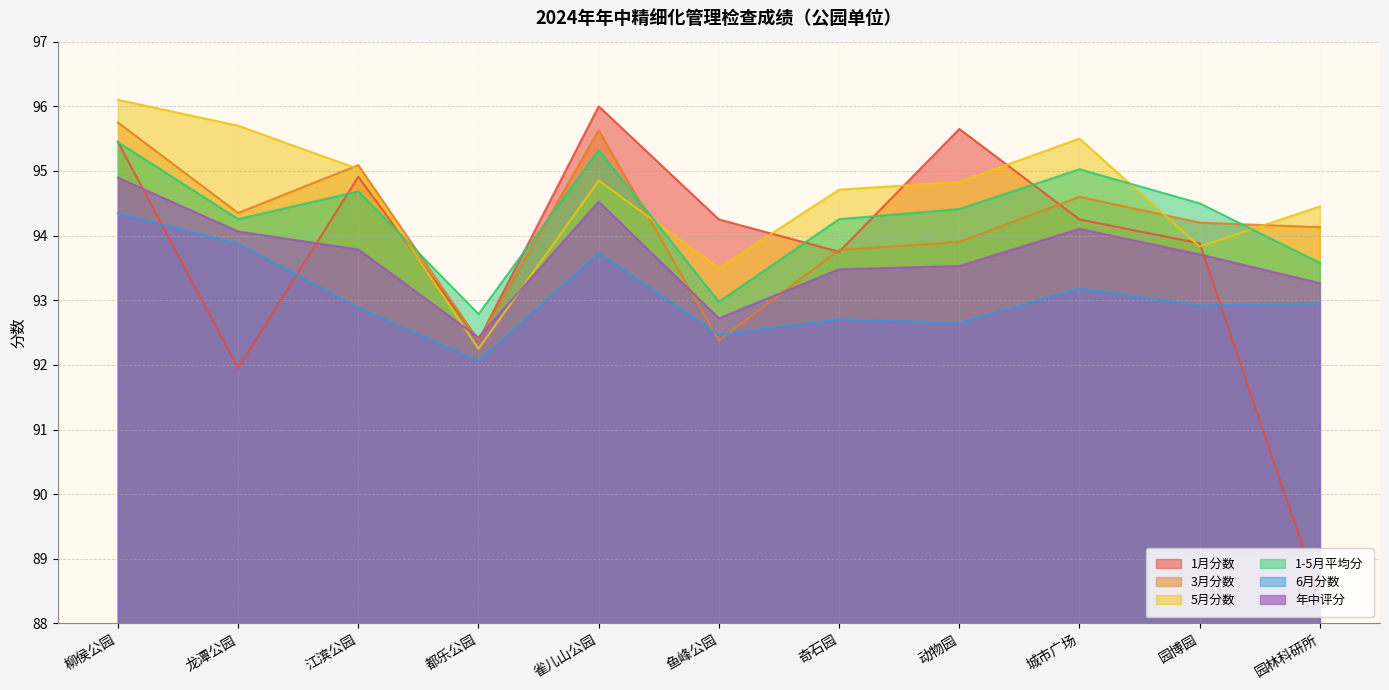

What is the difference between the highest and lowest values at 江滨公园?

2.2